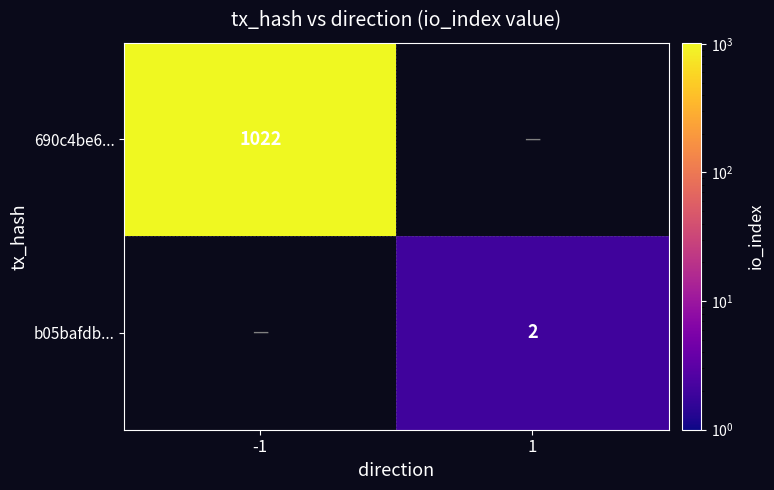

Which category has the highest value across all series?

-1